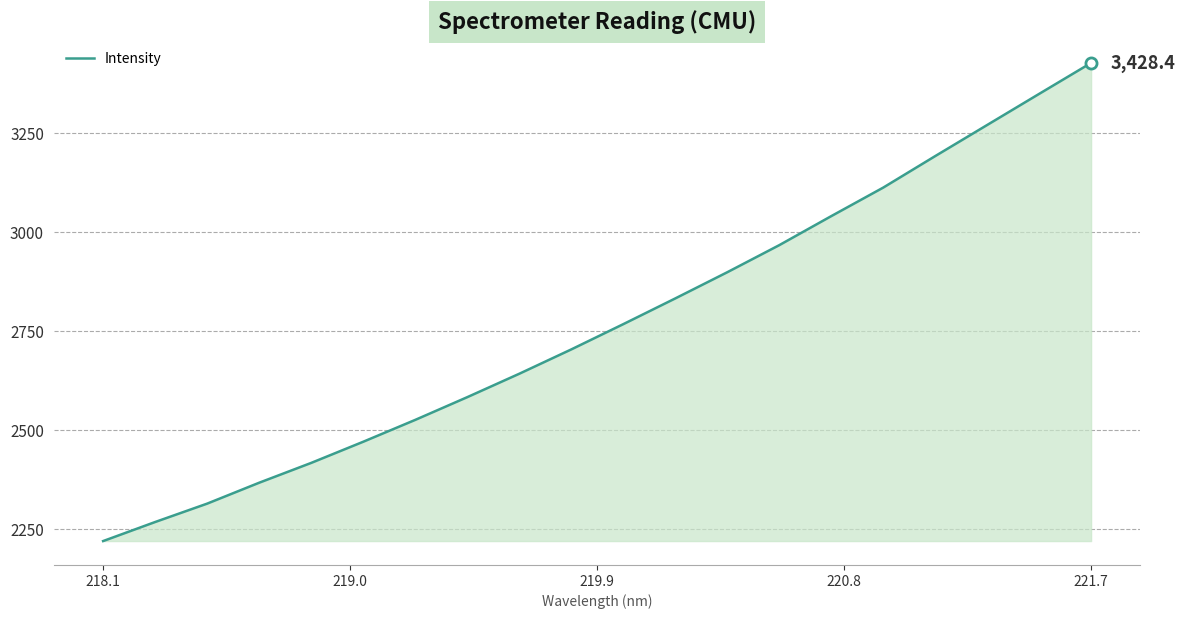

How many series are shown in this chart?

1